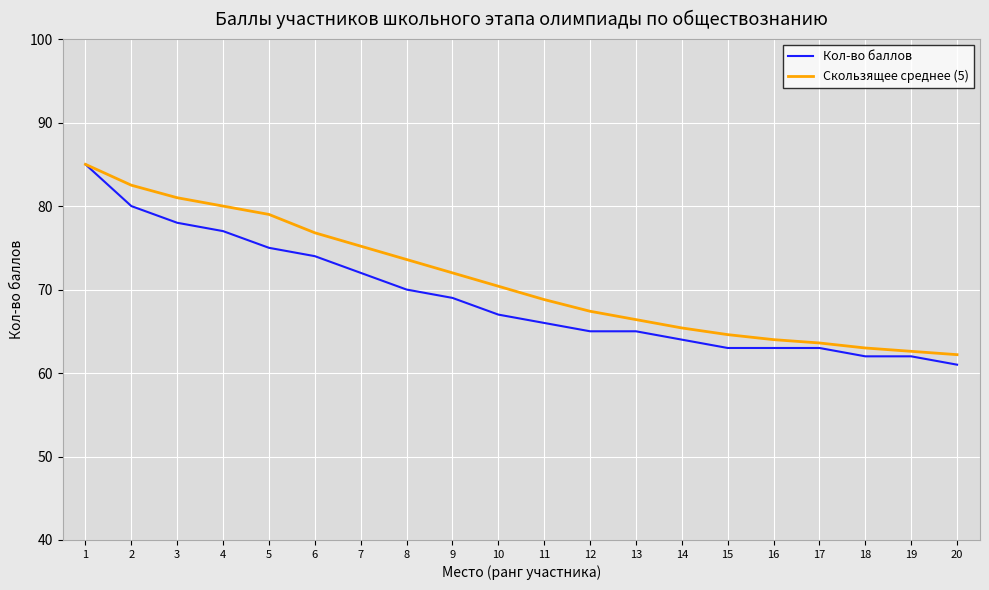

Which series has the widest spread of values?

Кол-во баллов